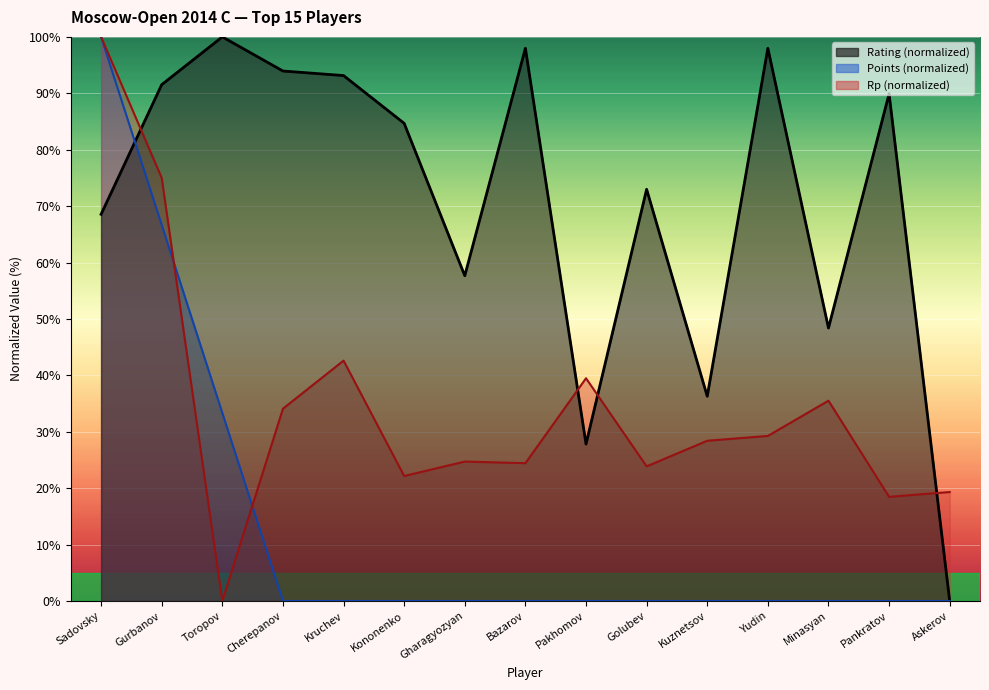

What is the difference between the second highest and second lowest values in the Points series?

66.7